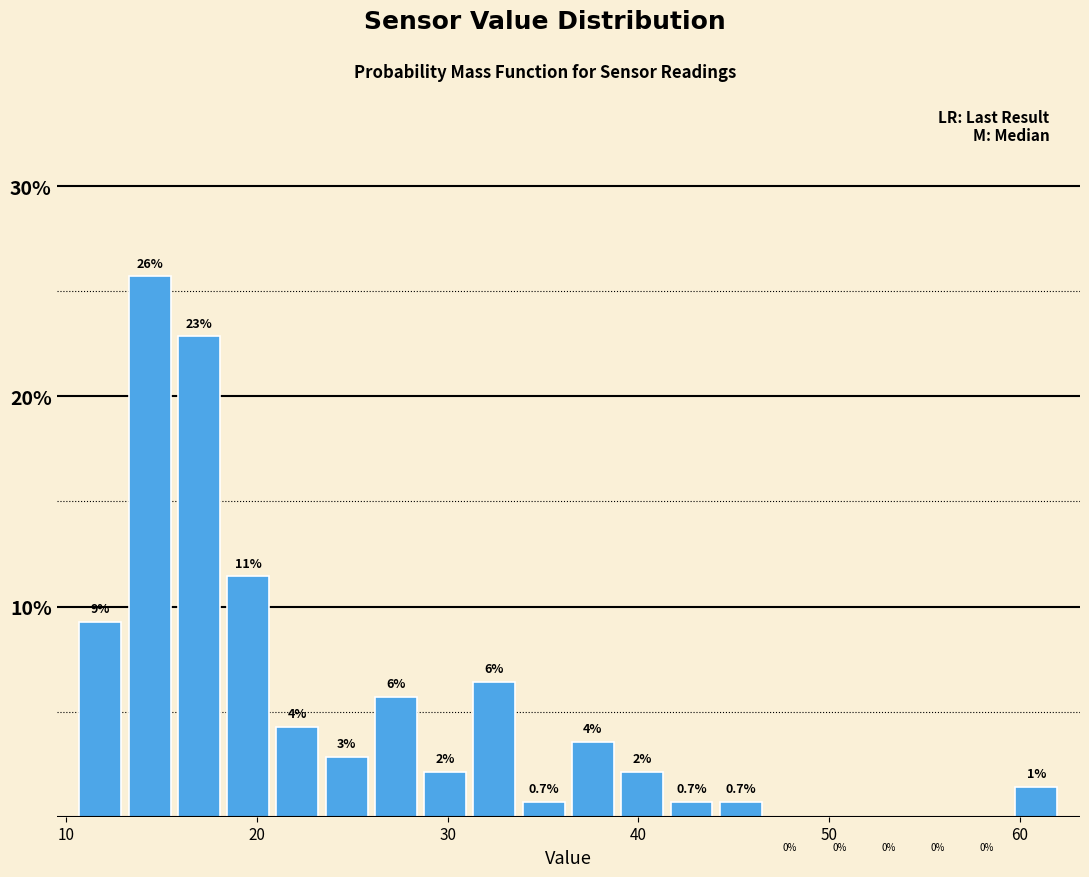

Read against the x-axis, roughly where is the centre of the tallest bar?

14